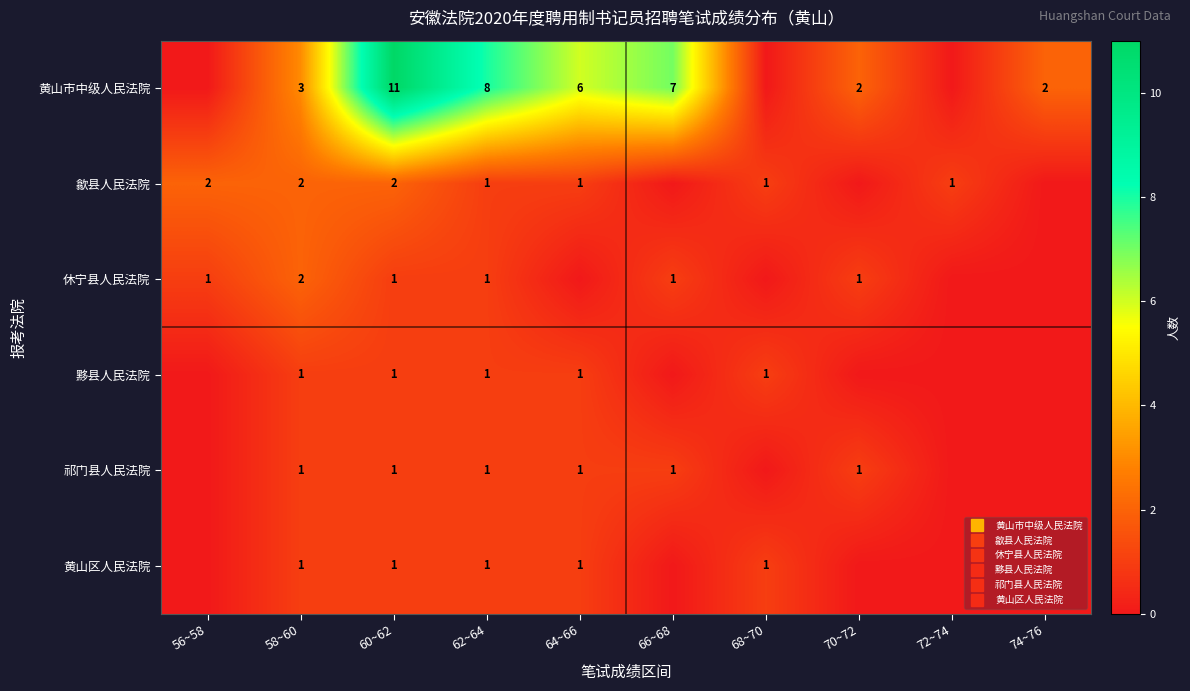

Which series changed the most between 62~64 and 66~68?

黄山市中级人民法院